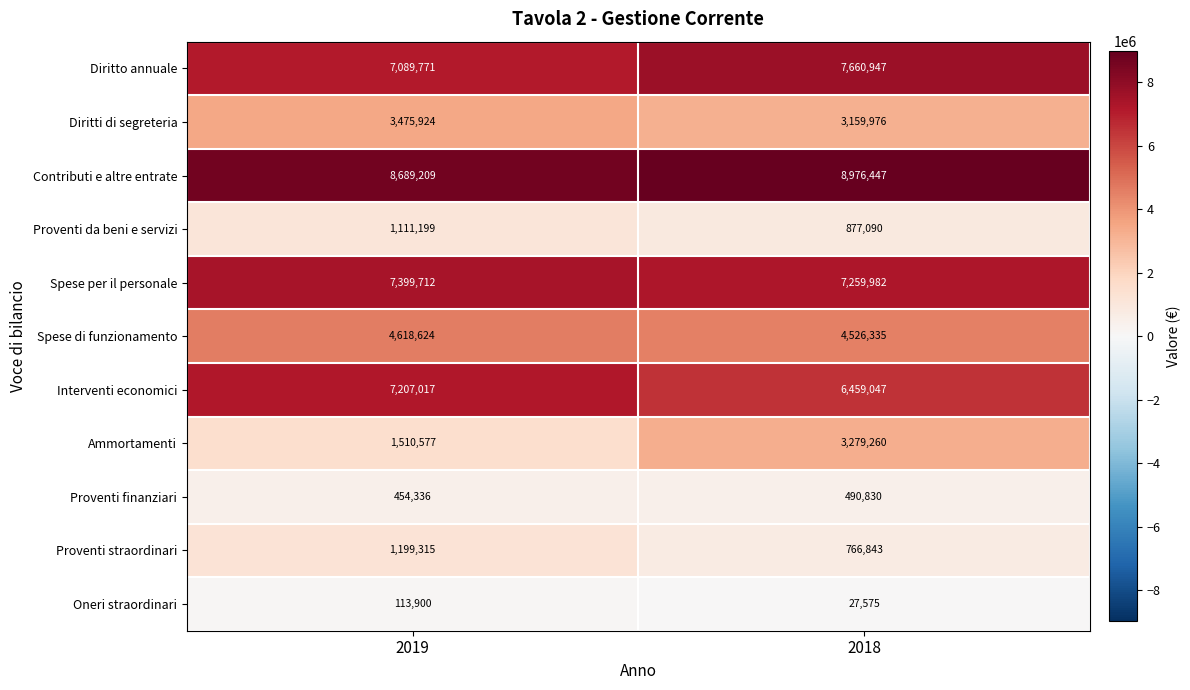

True or false: Interventi economici has a value of 1685633 at 2018.

False